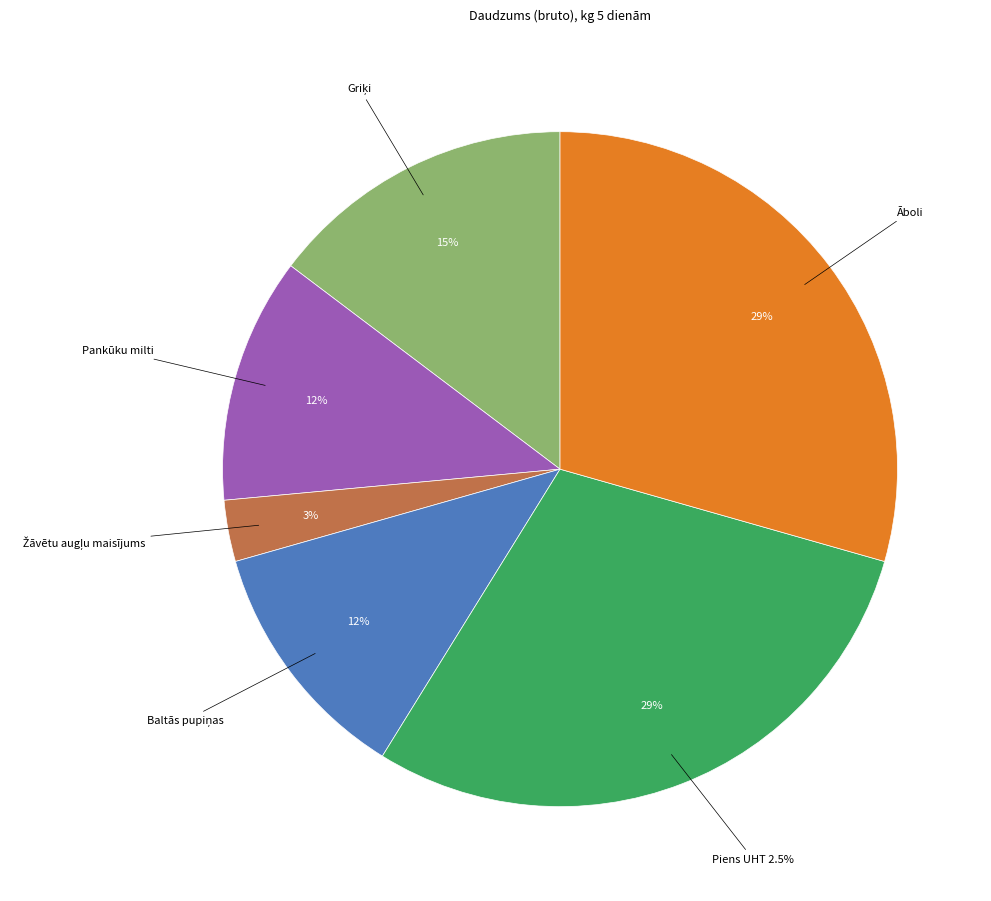

Rank the categories by value from lowest to highest.

Žāvētu augļu maisījums, Pankūku milti, Baltās pupiņas, Griķi, Piens UHT 2.5%, Āboli